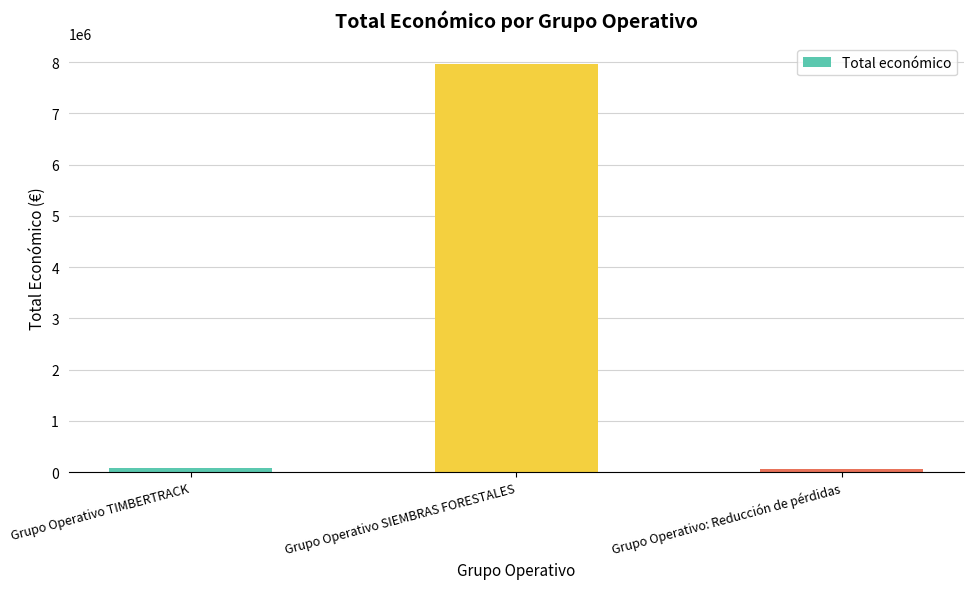

What is the average value?

2698348